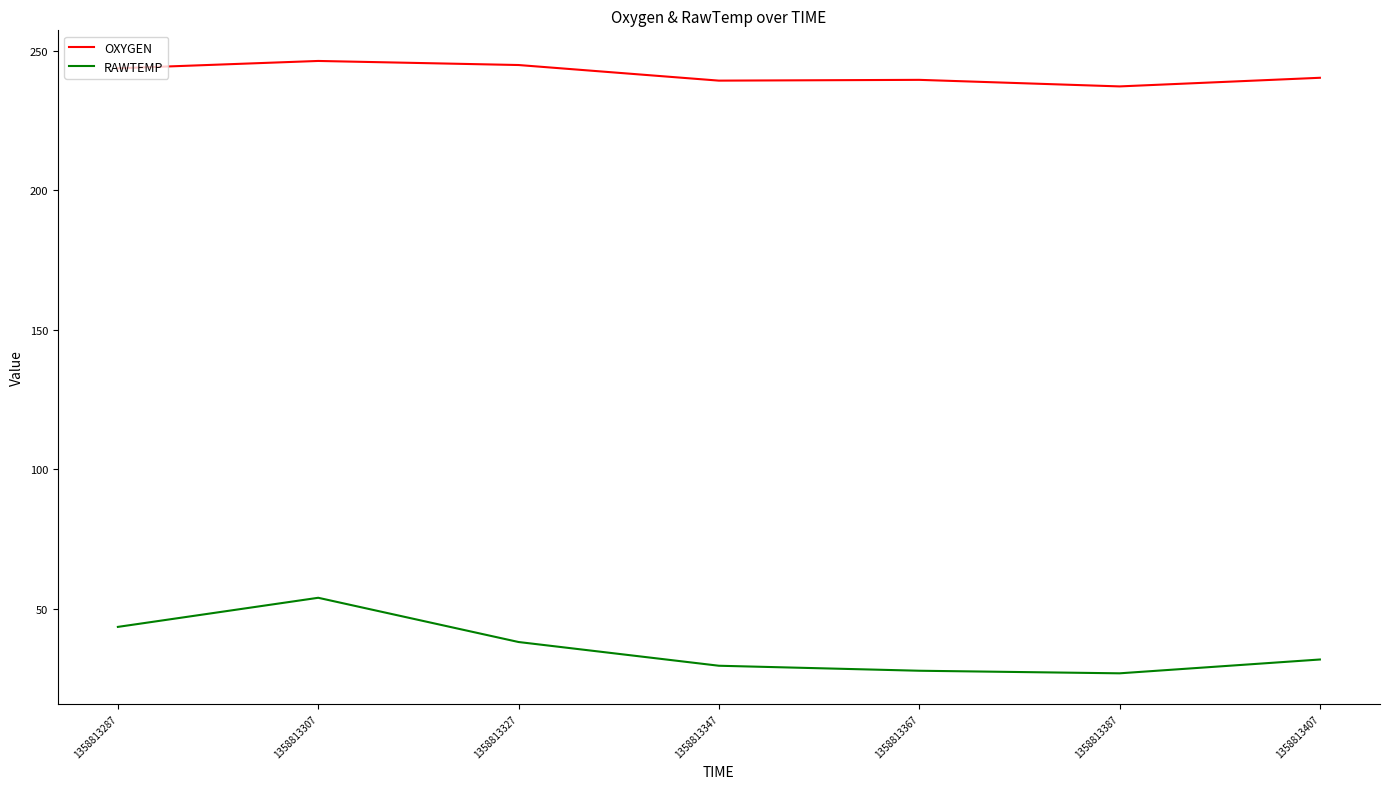

Rank the series at 1358813387 from highest to lowest value.

OXYGEN, RAWTEMP